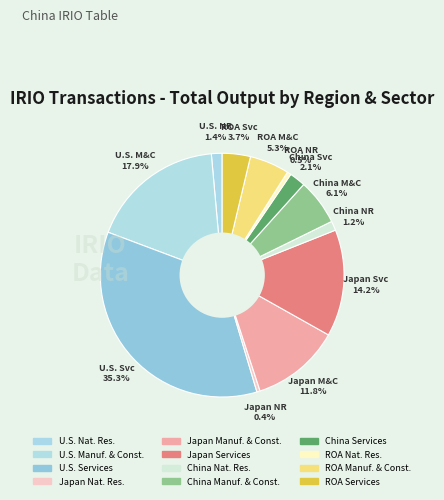

Which has a higher value, Japan Manuf. & Const. or Japan Services?

Japan Services